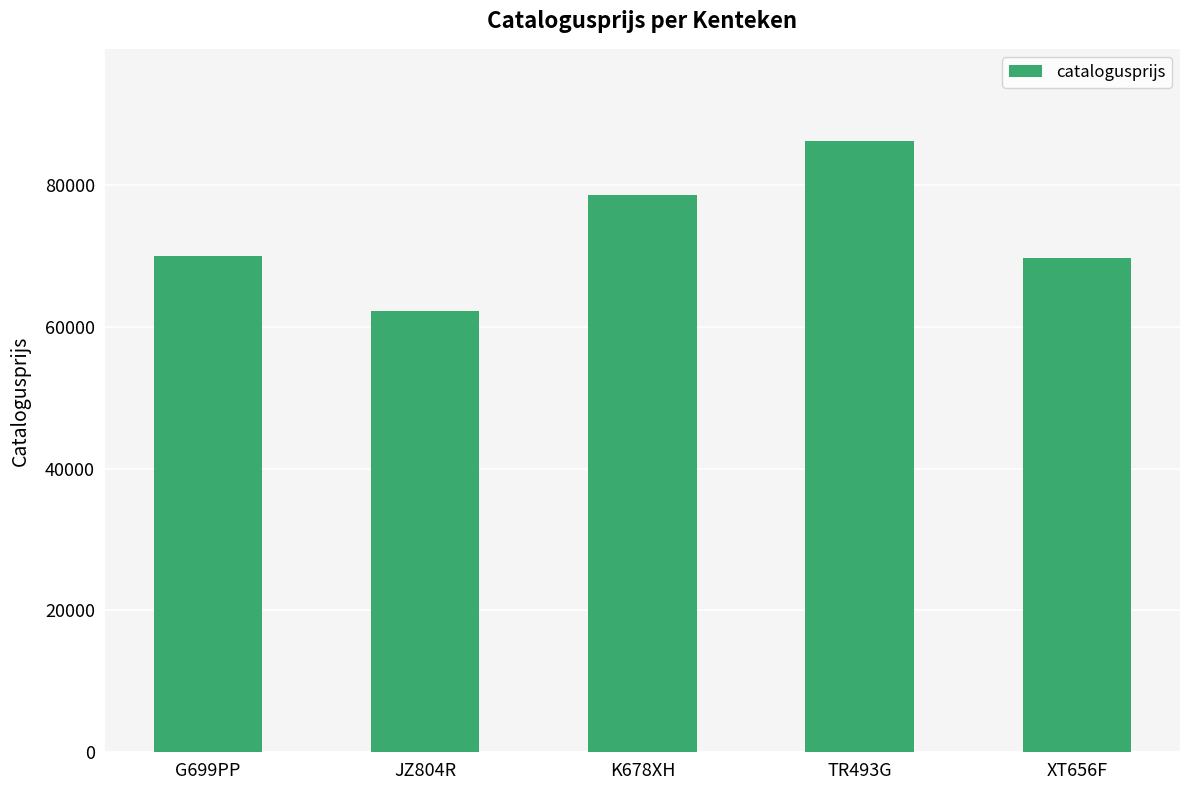

The value at G699PP is 96734. True or false?

False